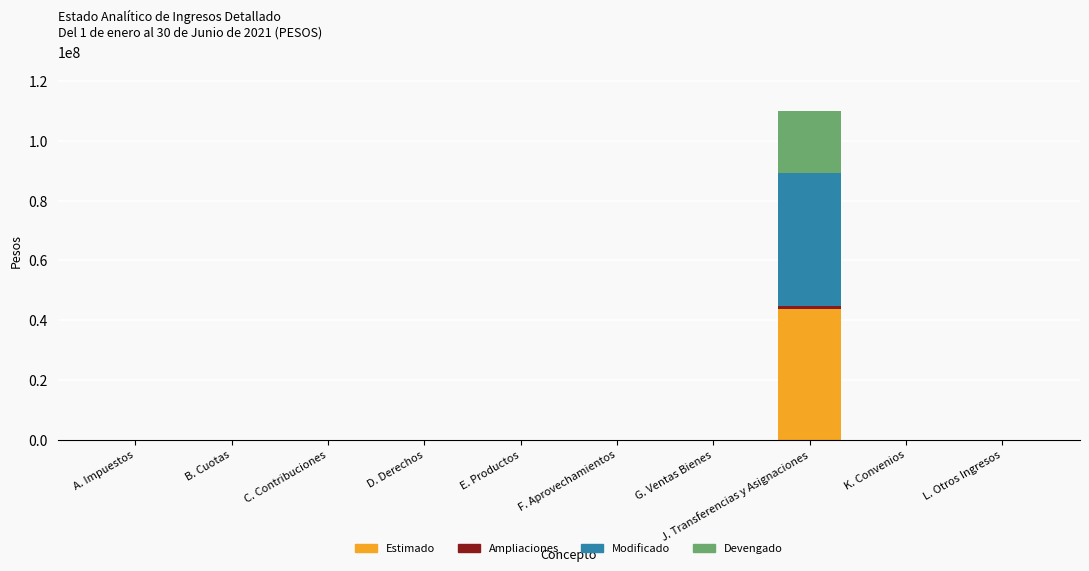

How many values in the Estimado series exceed 0?

1